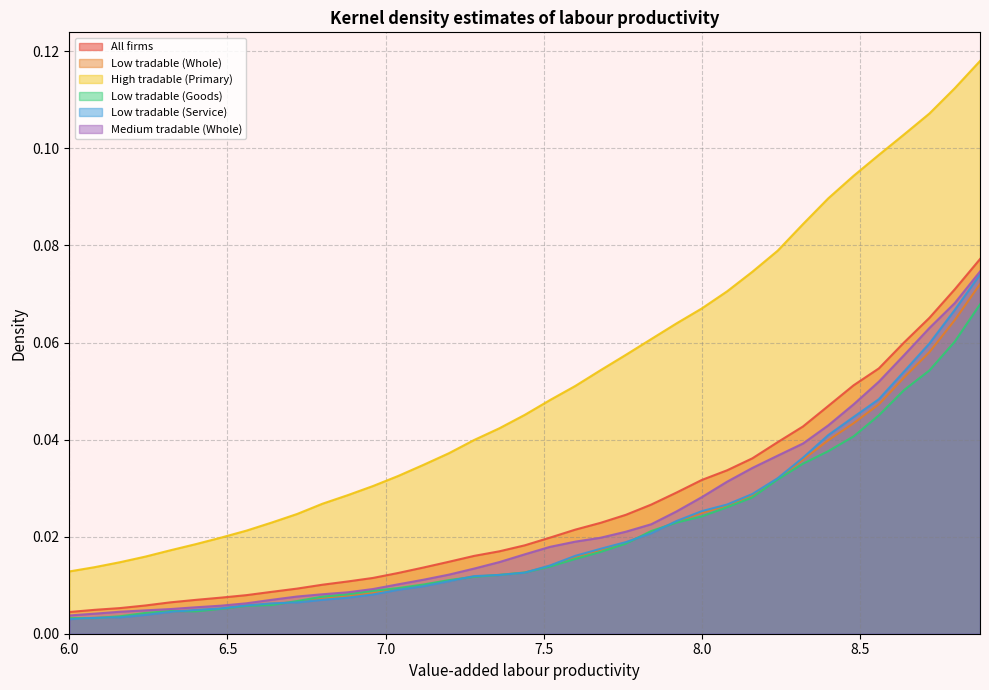

Reading right to left, extract all data points from this chart.

All firms: 0.1	0.1	0.1	0.1	0.1	0.1	0.0	0.0	0.0	0.0	0.0	0.0	0.0	0.0	0.0	0.0	0.0	0.0	0.0	0.0	0.0	0.0	0.0	0.0	0.0	0.0	0.0	0.0	0.0	0.0	0.0	0.0	0.0	0.0	0.0	0.0	0.0
Low tradable (Whole): 0.1	0.1	0.1	0.1	0.0	0.0	0.0	0.0	0.0	0.0	0.0	0.0	0.0	0.0	0.0	0.0	0.0	0.0	0.0	0.0	0.0	0.0	0.0	0.0	0.0	0.0	0.0	0.0	0.0	0.0	0.0	0.0	0.0	0.0	0.0	0.0	0.0
High tradable (Primary): 0.1	0.1	0.1	0.1	0.1	0.1	0.1	0.1	0.1	0.1	0.1	0.1	0.1	0.1	0.1	0.1	0.1	0.0	0.0	0.0	0.0	0.0	0.0	0.0	0.0	0.0	0.0	0.0	0.0	0.0	0.0	0.0	0.0	0.0	0.0	0.0	0.0
Low tradable (Goods): 0.1	0.1	0.1	0.1	0.0	0.0	0.0	0.0	0.0	0.0	0.0	0.0	0.0	0.0	0.0	0.0	0.0	0.0	0.0	0.0	0.0	0.0	0.0	0.0	0.0	0.0	0.0	0.0	0.0	0.0	0.0	0.0	0.0	0.0	0.0	0.0	0.0
Low tradable (Service): 0.1	0.1	0.1	0.1	0.0	0.0	0.0	0.0	0.0	0.0	0.0	0.0	0.0	0.0	0.0	0.0	0.0	0.0	0.0	0.0	0.0	0.0	0.0	0.0	0.0	0.0	0.0	0.0	0.0	0.0	0.0	0.0	0.0	0.0	0.0	0.0	0.0
Medium tradable (Whole): 0.1	0.1	0.1	0.1	0.1	0.0	0.0	0.0	0.0	0.0	0.0	0.0	0.0	0.0	0.0	0.0	0.0	0.0	0.0	0.0	0.0	0.0	0.0	0.0	0.0	0.0	0.0	0.0	0.0	0.0	0.0	0.0	0.0	0.0	0.0	0.0	0.0